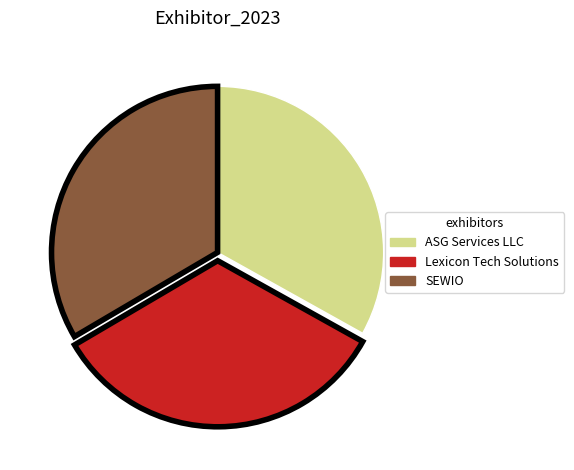

Approximately how many times larger is the value at SEWIO compared to ASG Services LLC?

1.0